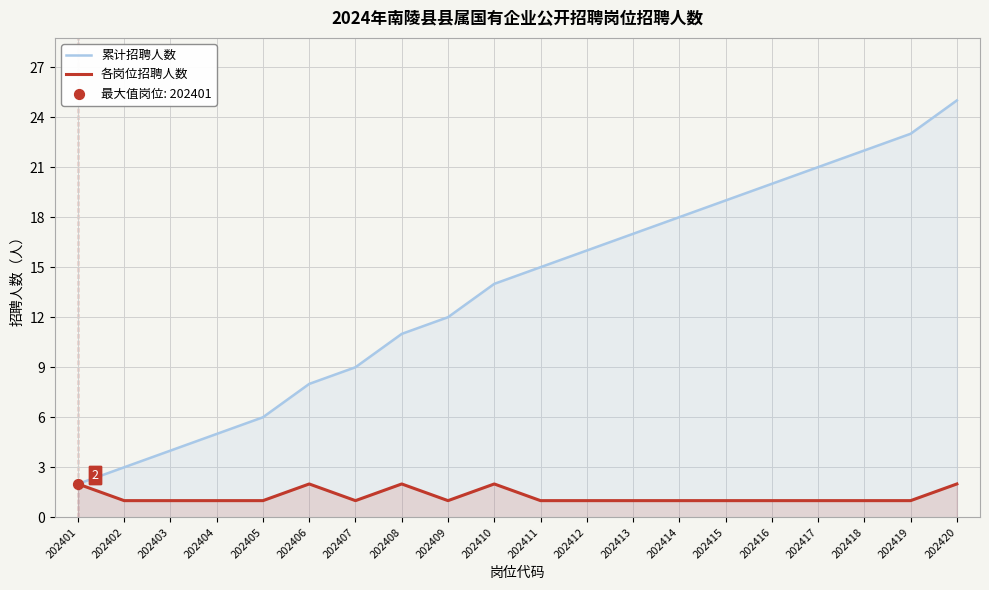

Which series reaches the minimum Y coordinate?

各岗位招聘人数